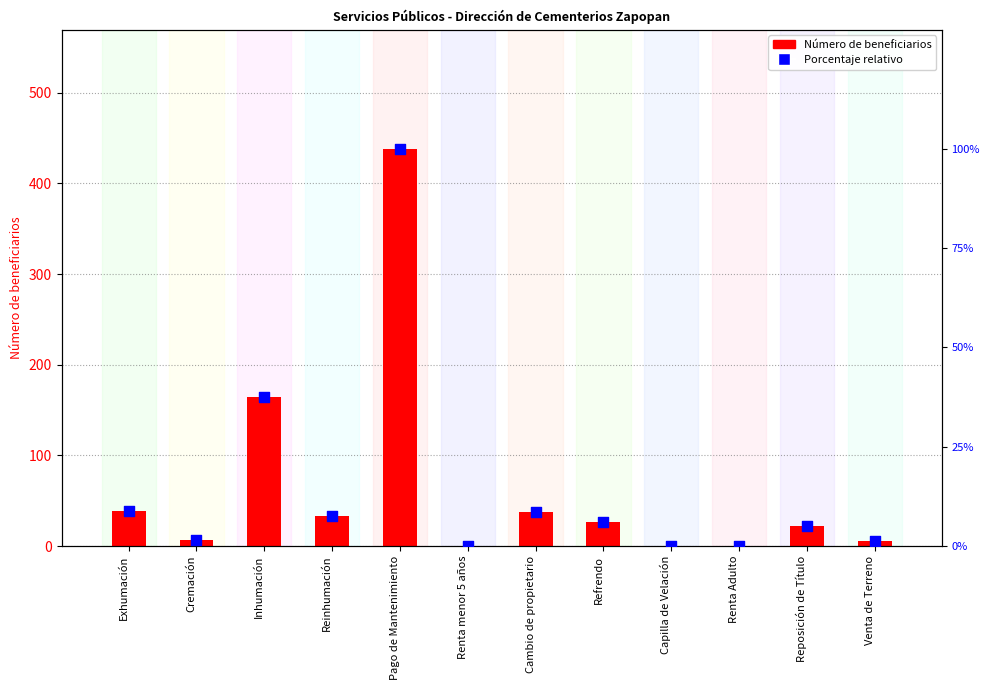

Is the value of Número de beneficiarios at Renta Adulto greater than the value of Porcentaje relativo at Venta de Terreno?

No